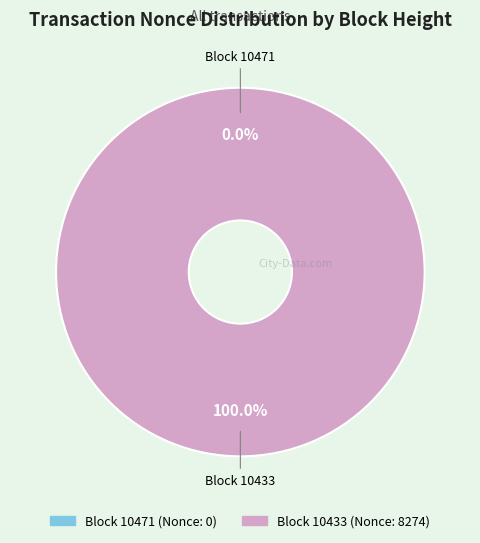

What is the change in value from 10471 to 10433?

+8274